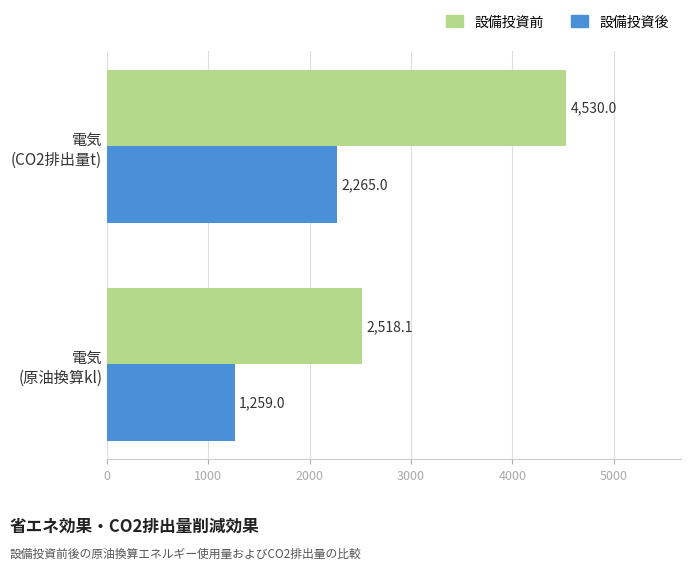

At which label does 設備投資前 reach its peak?

電気
(CO2排出量t)